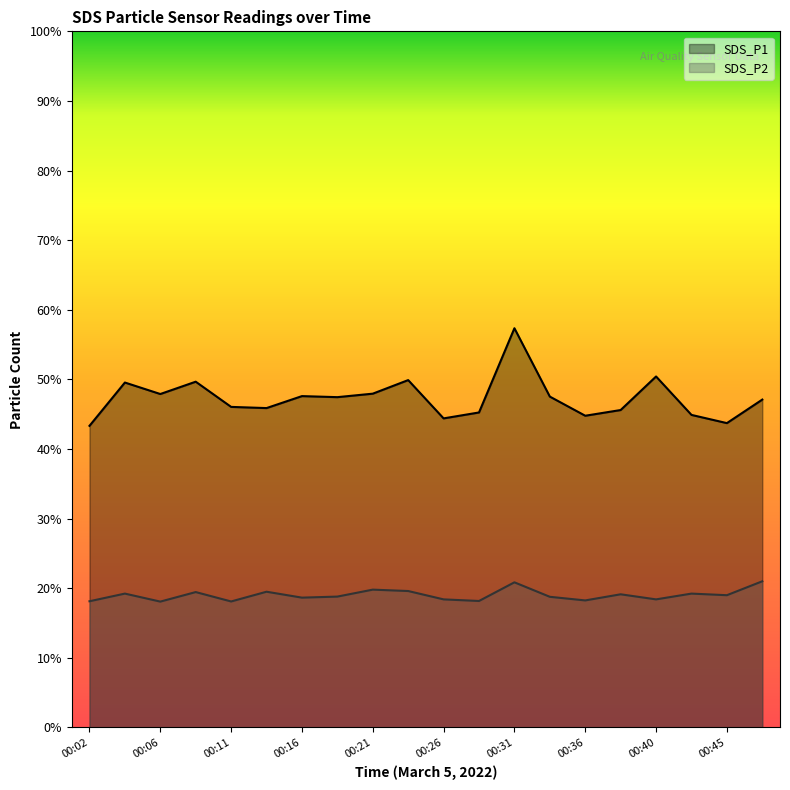

What is the minimum value shown in the chart?

18.1